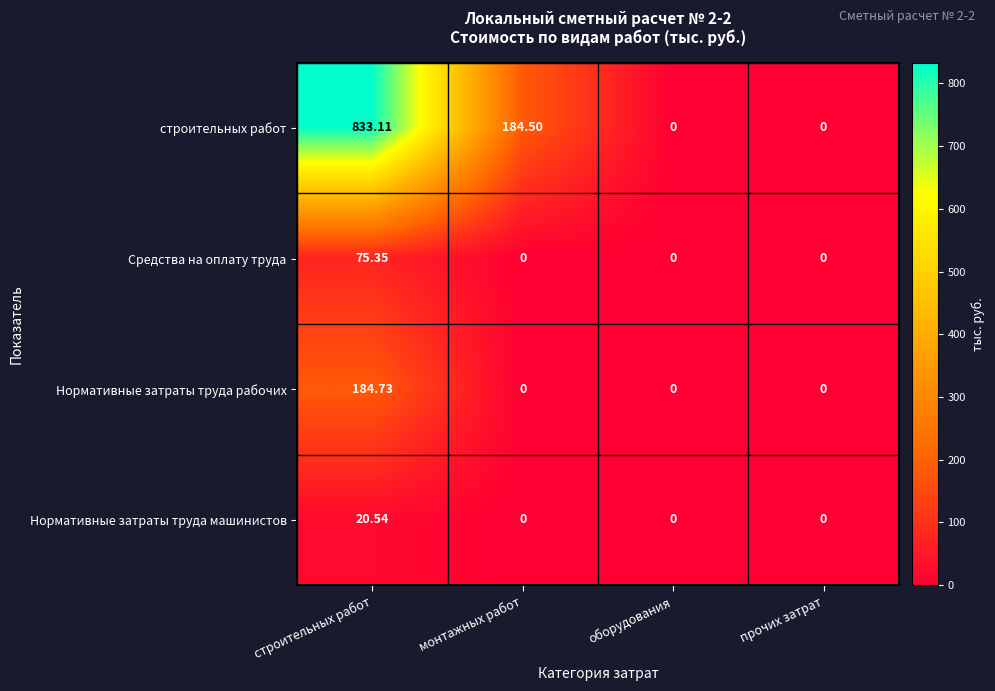

List the series in order of their peak value, lowest first.

Нормативные затраты труда машинистов, Средства на оплату труда, Нормативные затраты труда рабочих, строительных работ